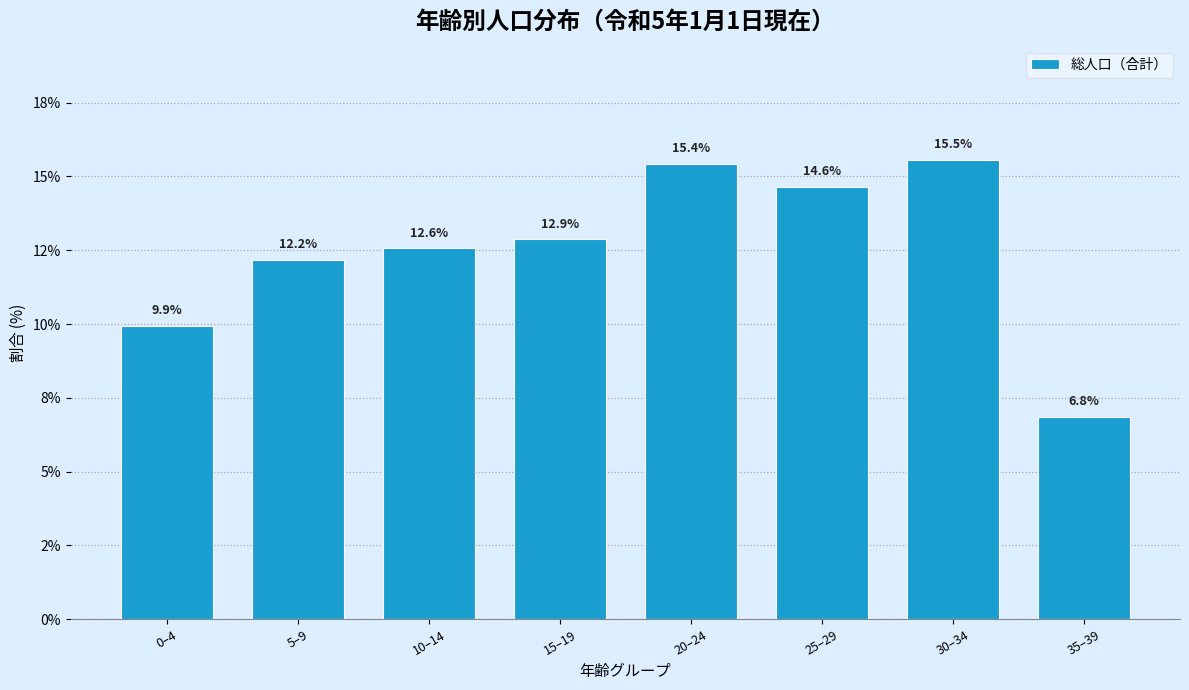

Does the chart contain any negative values?

No